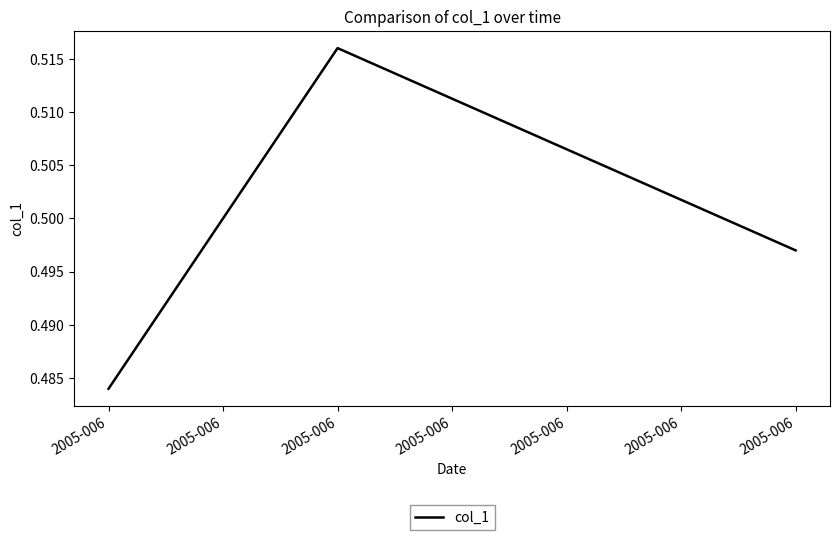

Reading left to right, extract all data points from this chart.

0.5	0.5	0.5